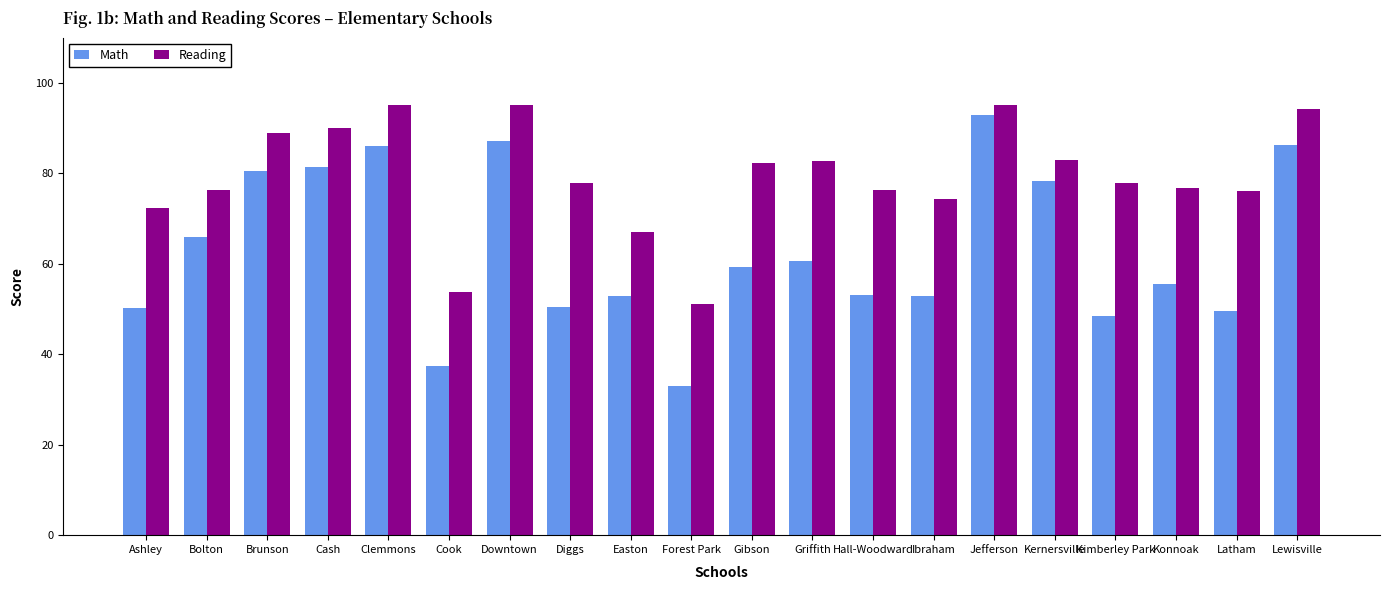

At Bolton, list the series in order from smallest to largest.

Math, Reading